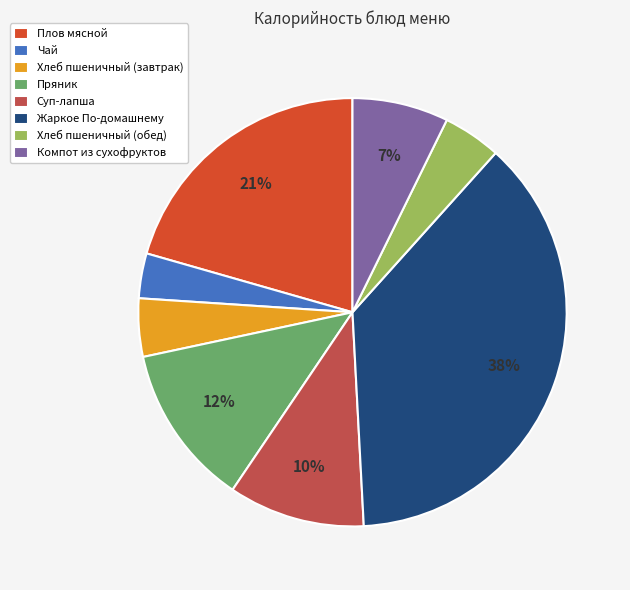

To the nearest percent, what is the combined percentage of Пряник and Компот из сухофруктов?

19%